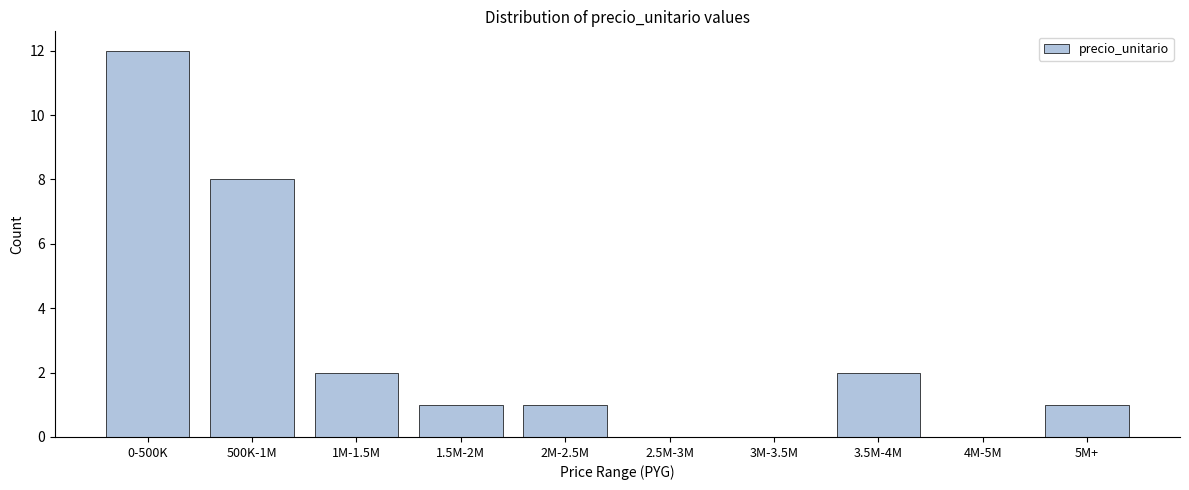

Reading left to right, extract all data points from this chart.

0-500K=12	500K-1M=8	1M-1.5M=2	1.5M-2M=1	2M-2.5M=1	2.5M-3M=0	3M-3.5M=0	3.5M-4M=2	4M-5M=0	5M+=1